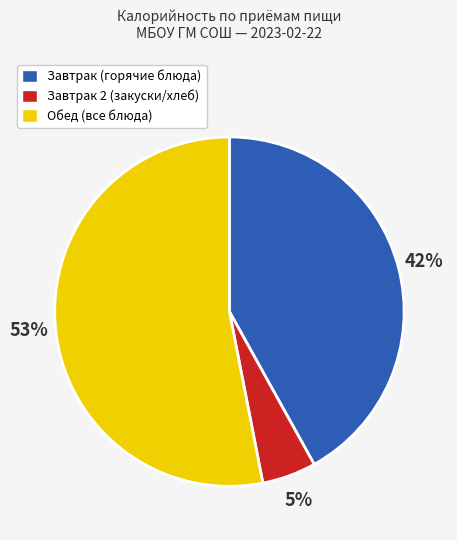

To the nearest percent, what is the difference between the largest and smallest slice percentages?

48%